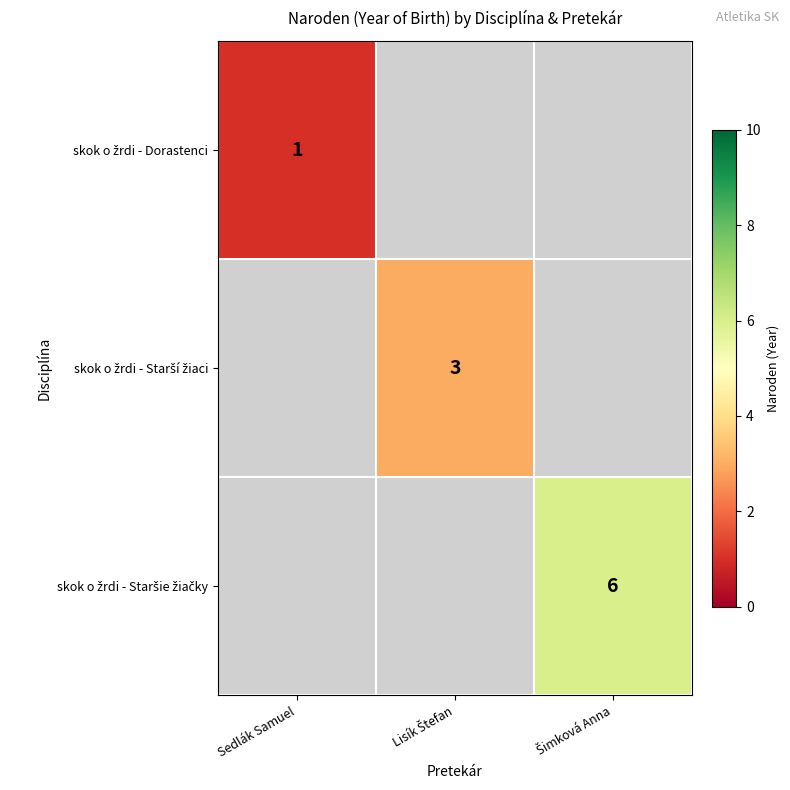

Rank the series by their maximum value, from lowest to highest.

skok o žrdi - Dorastenci, skok o žrdi - Starší žiaci, skok o žrdi - Staršie žiačky